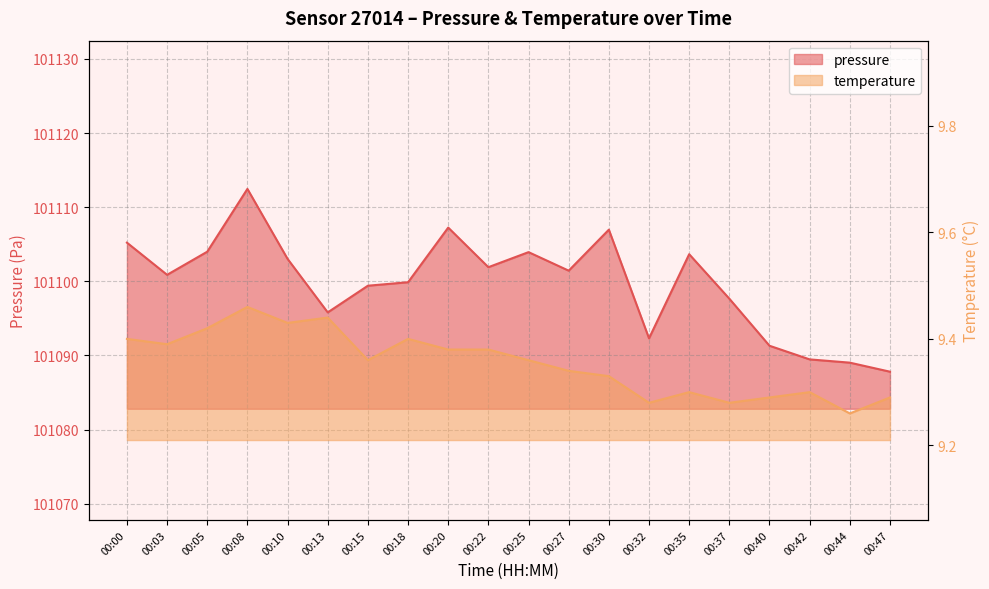

What is the average value of the pressure series?

101099.7